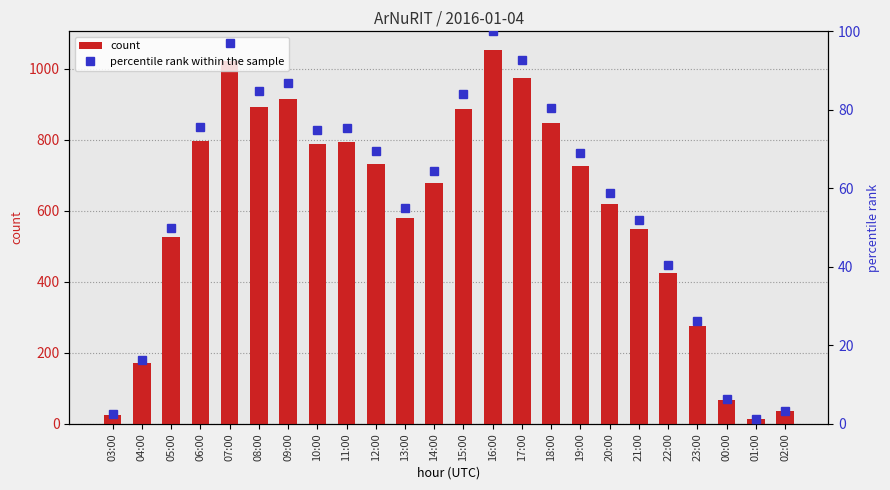

Does the chart contain stacked bars?

No